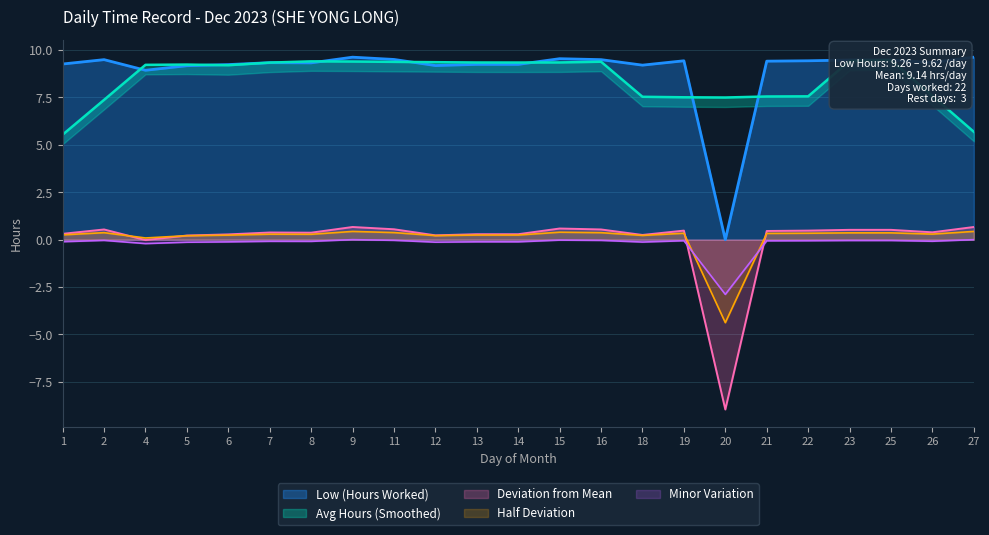

Is it true that the value at 6 is 9.2?

True